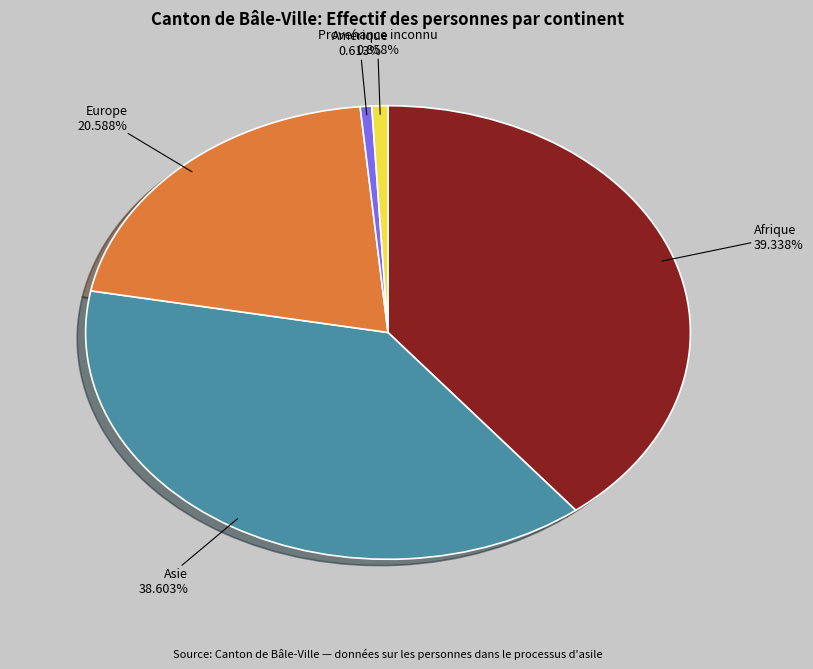

Is there a majority slice in this chart?

No